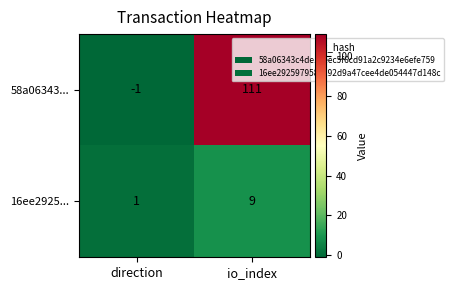

Rank the series by their maximum value, from lowest to highest.

16ee2925..., 58a06343...